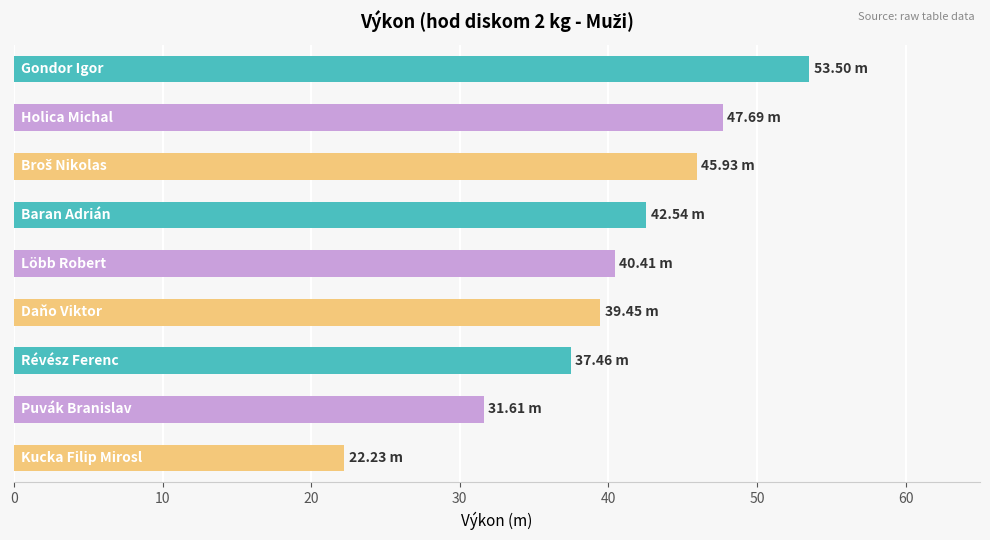

What is the difference between the maximum and minimum values?

31.3